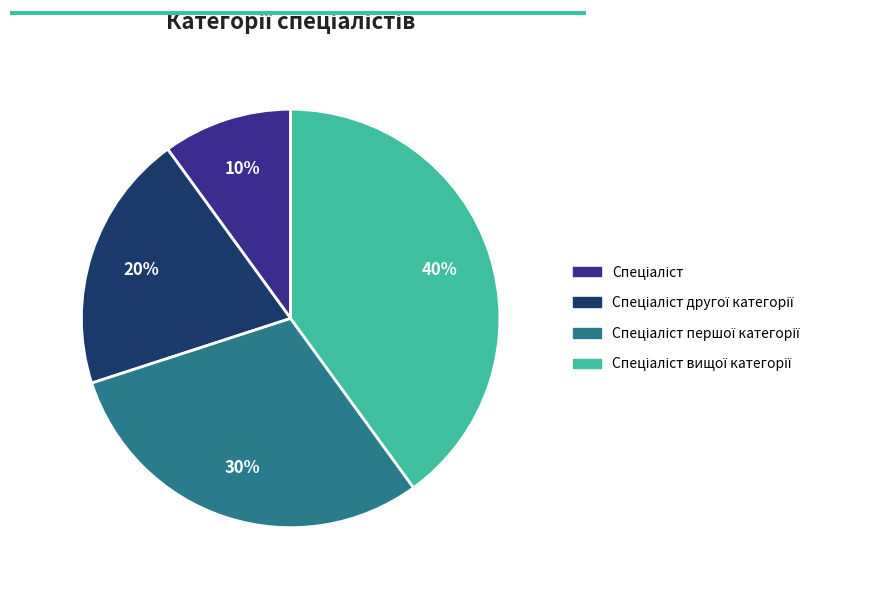

Is there any slice that represents more than half of the pie?

No